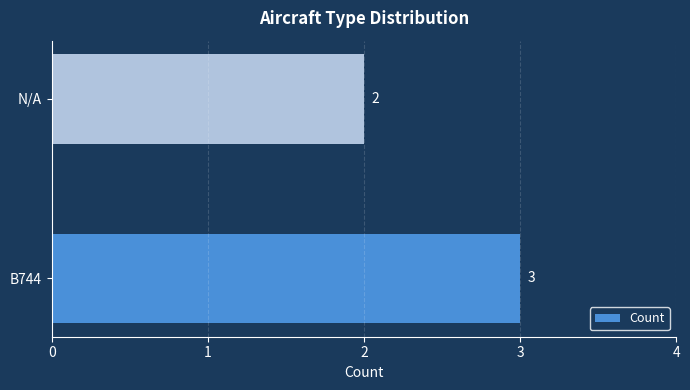

Are the bars grouped side by side (vs. stacked)?

No